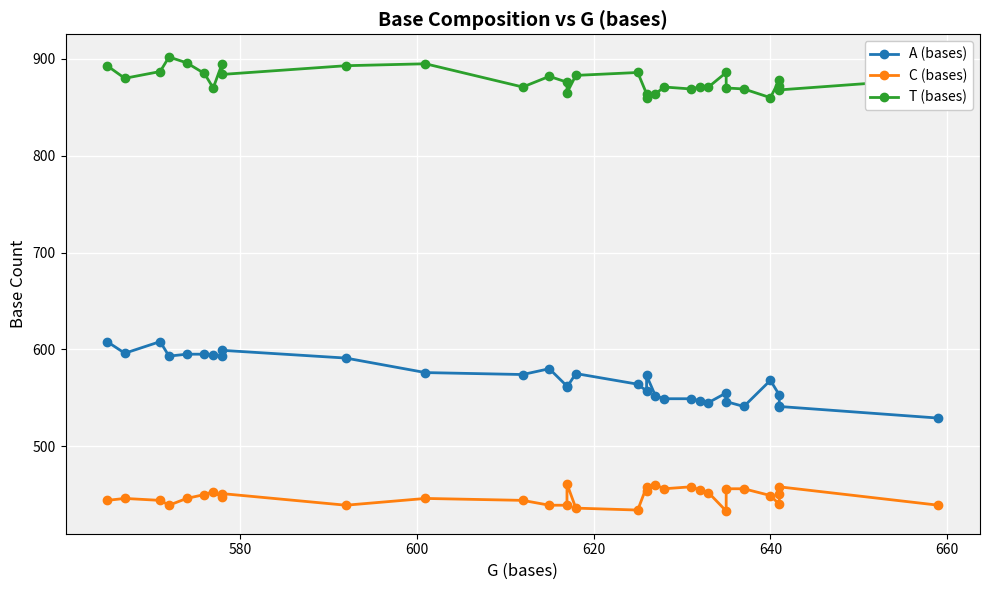

Reading left to right, list all the values displayed in this chart.

A (bases): 608	596	608	593	595	595	594	593	599	591	576	574	580	562	561	575	564	557	573	552	549	549	547	545	555	546	541	568	553	540	541	529
C (bases): 444	446	444	439	446	450	453	447	451	439	446	444	439	439	461	436	434	458	454	460	456	458	455	452	433	456	456	449	440	451	458	439
T (bases): 893	880	887	902	896	885	870	895	884	893	895	871	882	876	865	883	886	864	860	864	871	869	871	871	886	870	869	860	878	872	868	880